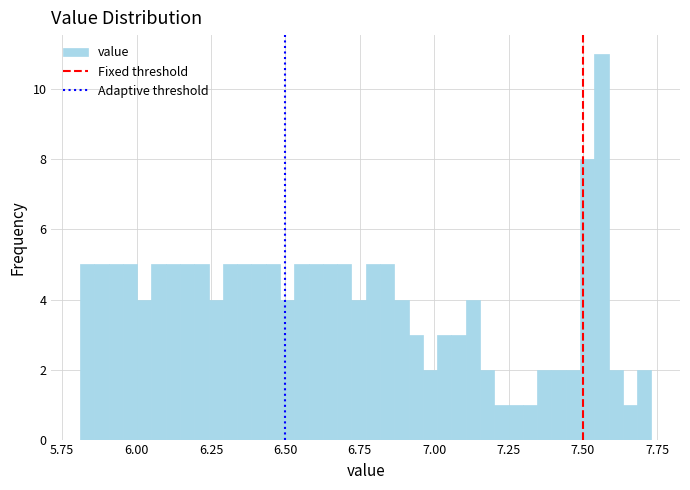

Read against the x-axis, roughly where is the centre of the tallest bar?

7.55